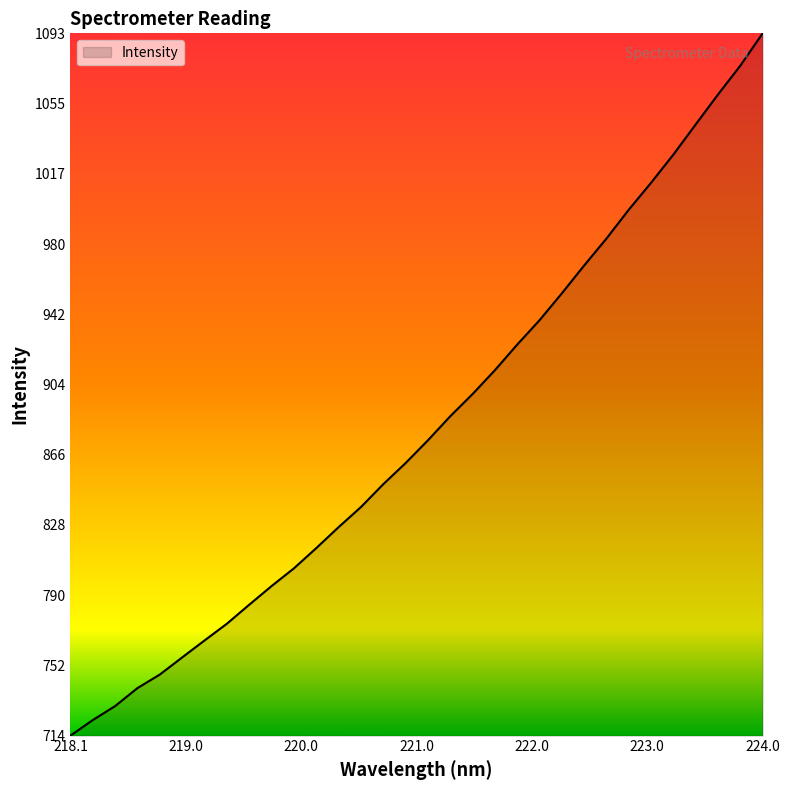

What is the smallest value displayed?

714.3